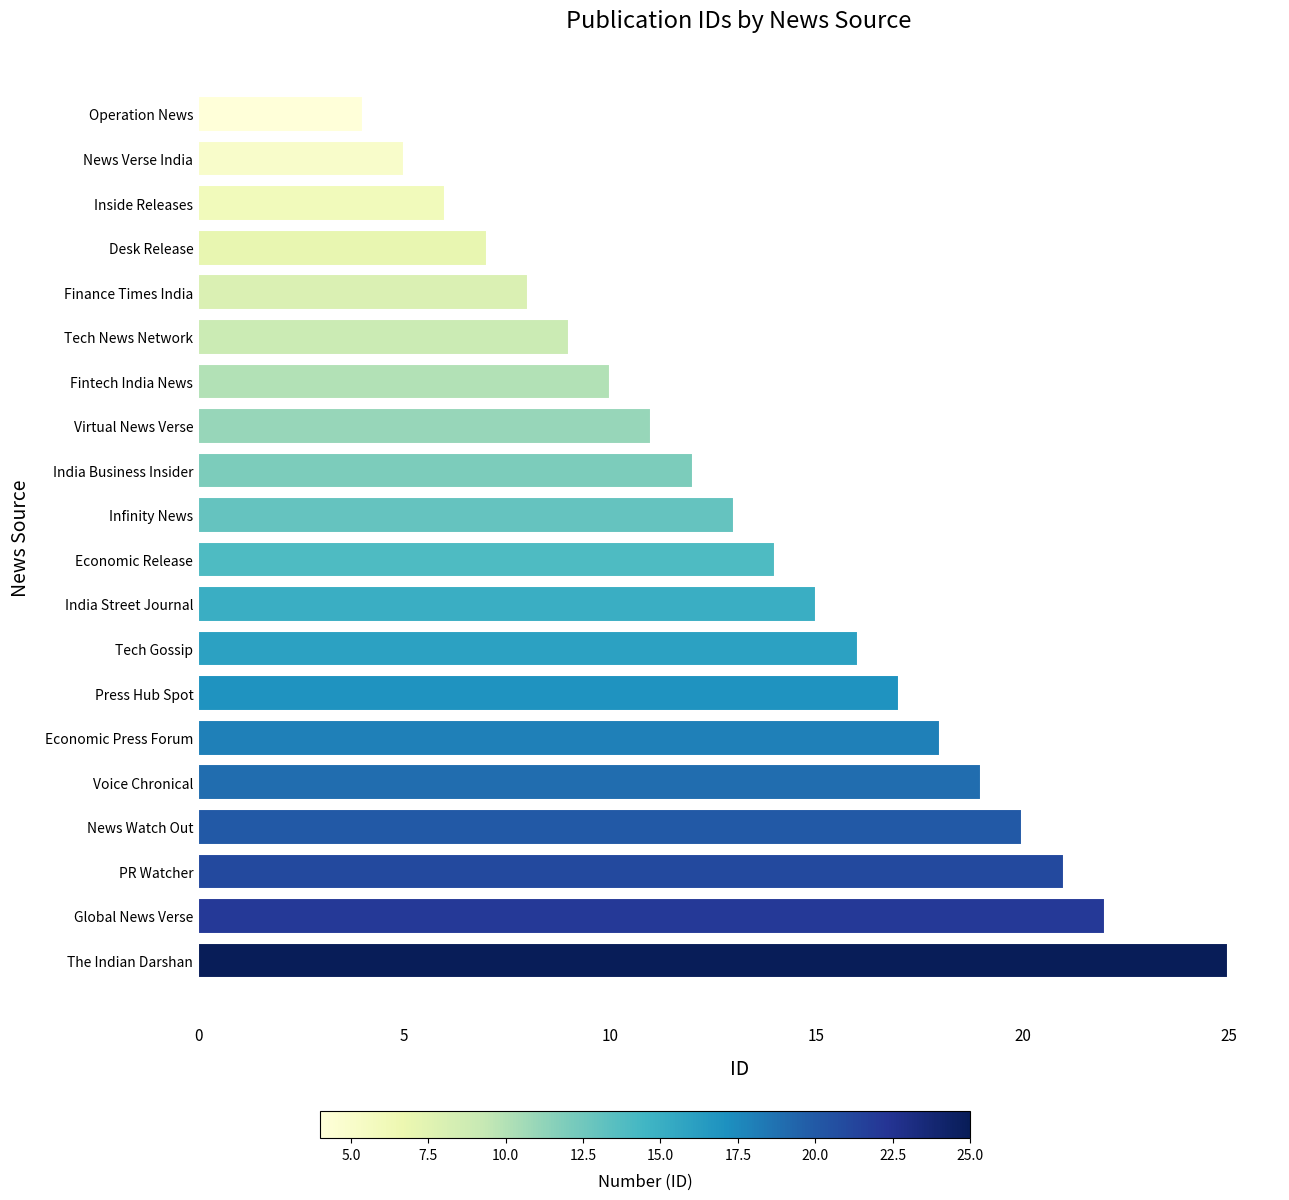

Rank the categories by value from highest to lowest.

The Indian Darshan, Global News Verse, PR Watcher, News Watch Out, Voice Chronical, Economic Press Forum, Press Hub Spot, Tech Gossip, India Street Journal, Economic Release, Infinity News, India Business Insider, Virtual News Verse, Fintech India News, Tech News Network, Finance Times India, Desk Release, Inside Releases, News Verse India, Operation News